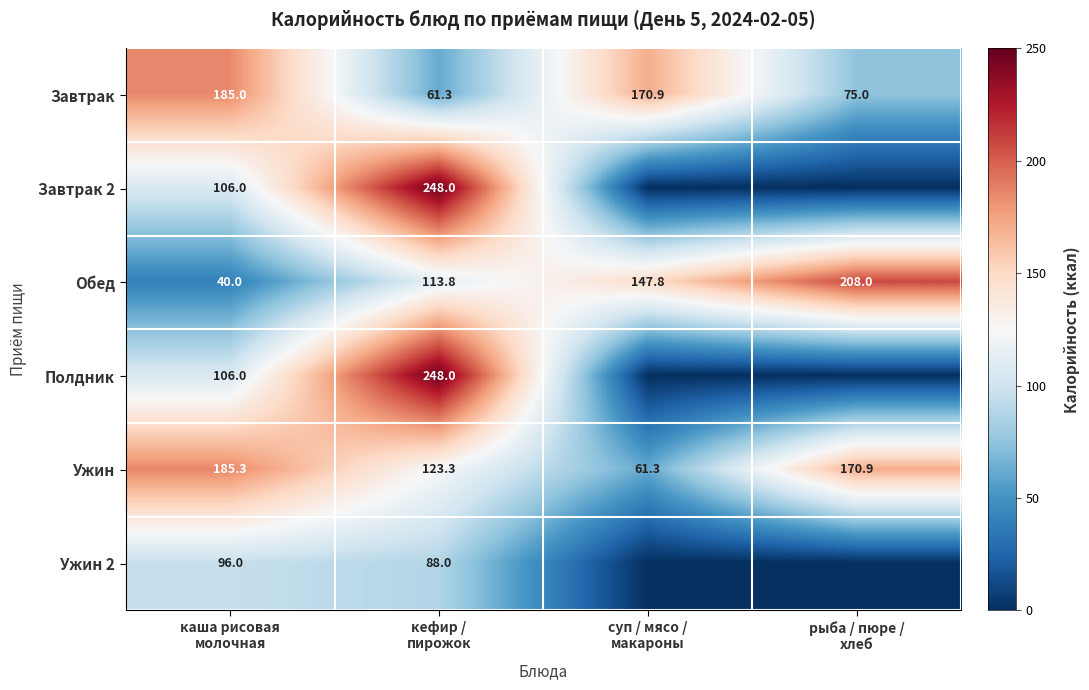

What is the minimum value for Ужин?

61.3